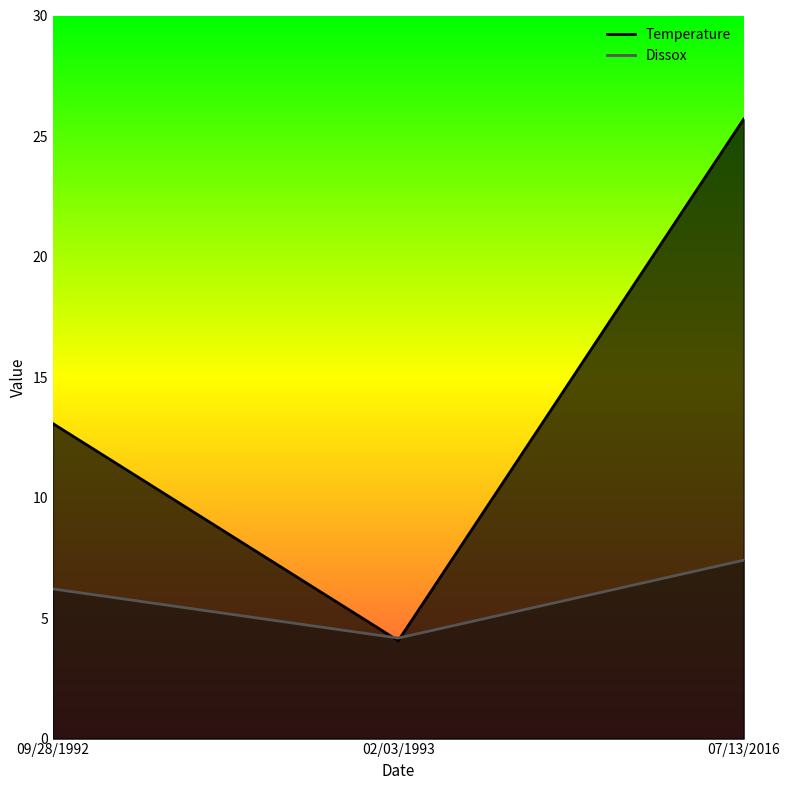

Is the value of Dissox at 09/28/1992 greater than the value of Temperature at 02/03/1993?

Yes